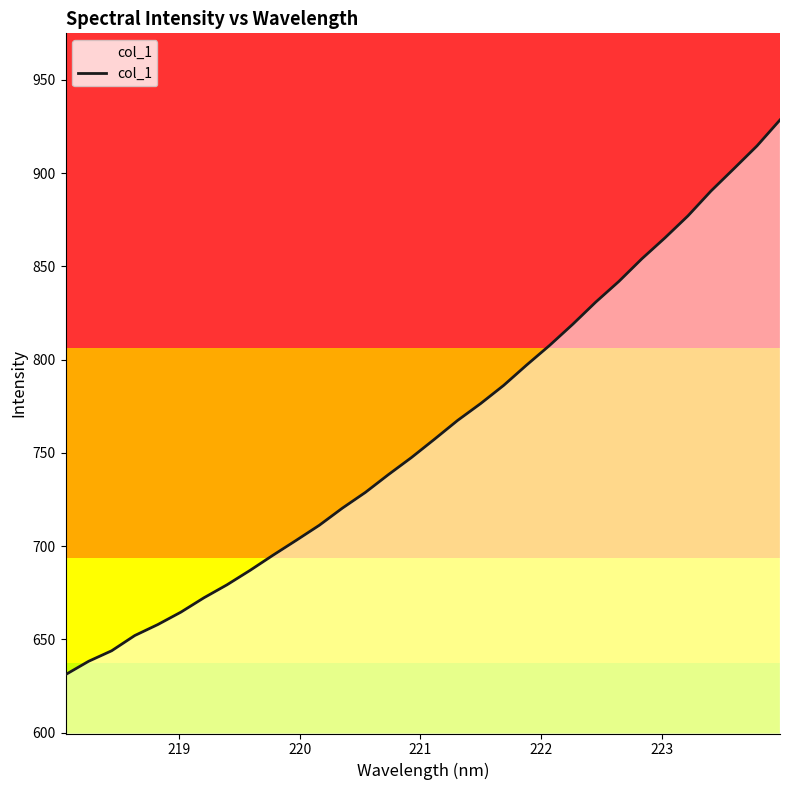

What is the maximum value shown in the chart?

928.5